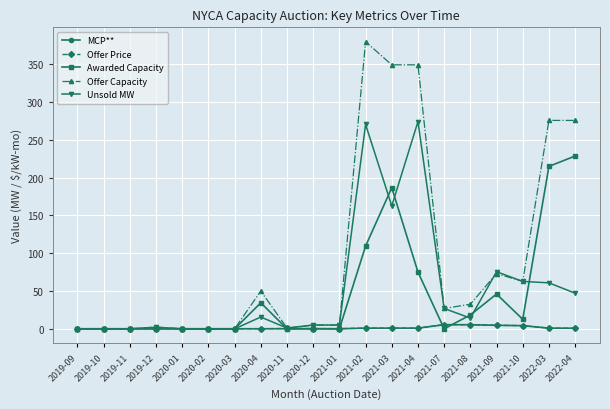

True or false: Offer Price has more than 0 points higher than both neighbors.

True